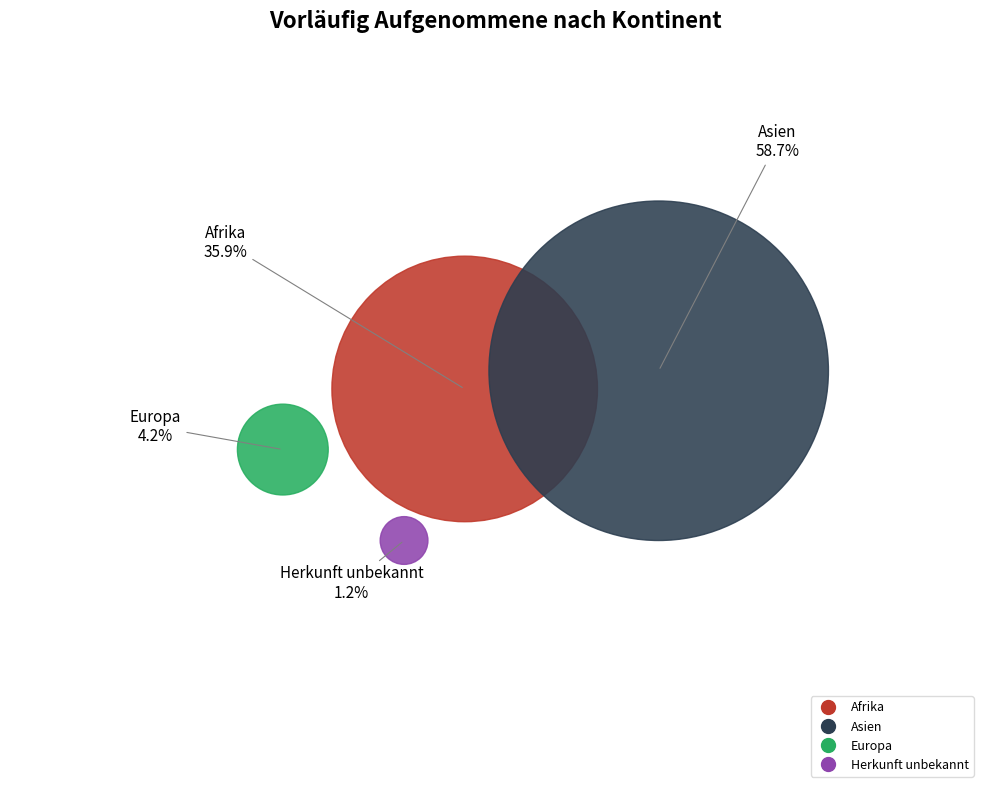

What is the change in value from Asien to Herkunft unbekannt?

-644